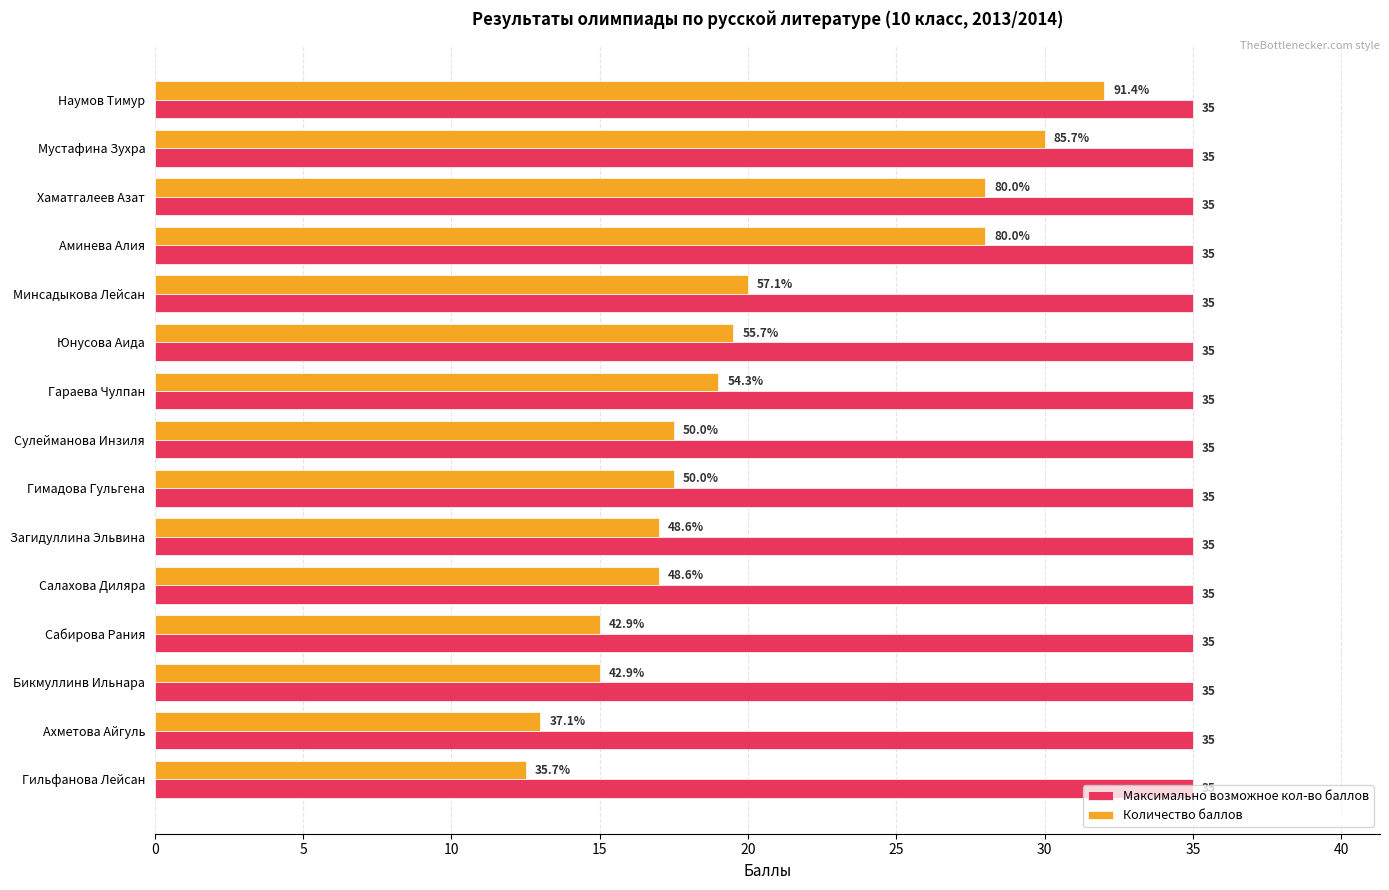

The Максимально возможное кол-во баллов series shows 46.7 at Гимадова Гульгена. True or false?

False